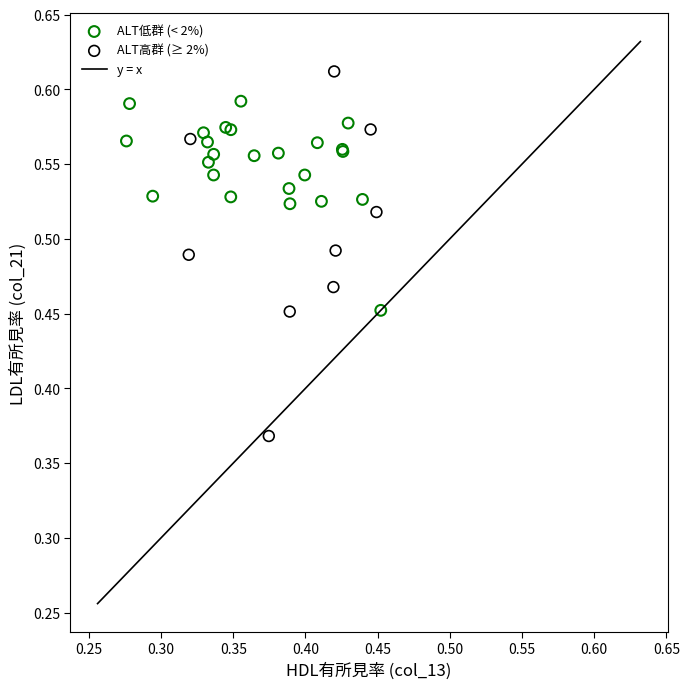

Which series reaches the minimum Y coordinate?

ALT高群 (≥ 2%)